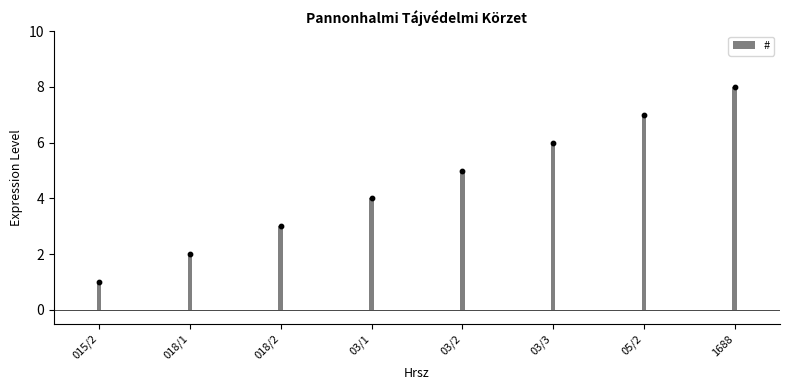

What is the ratio of the value at 015/2 to the value at 018/2?

0.3